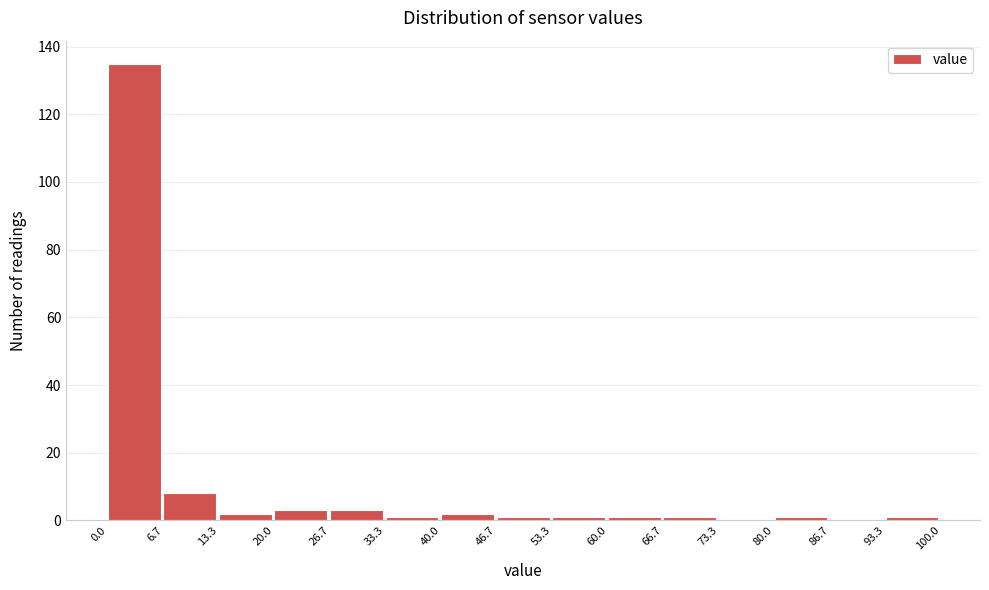

Over which range of the x-axis is the bar tallest?

0.0 to 6.7